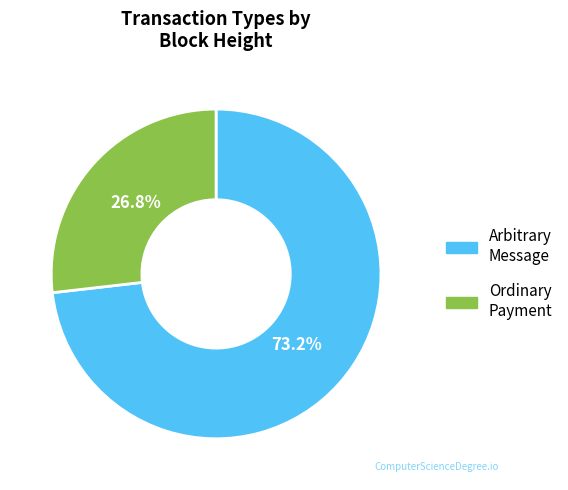

Is there a majority slice in this chart?

Yes